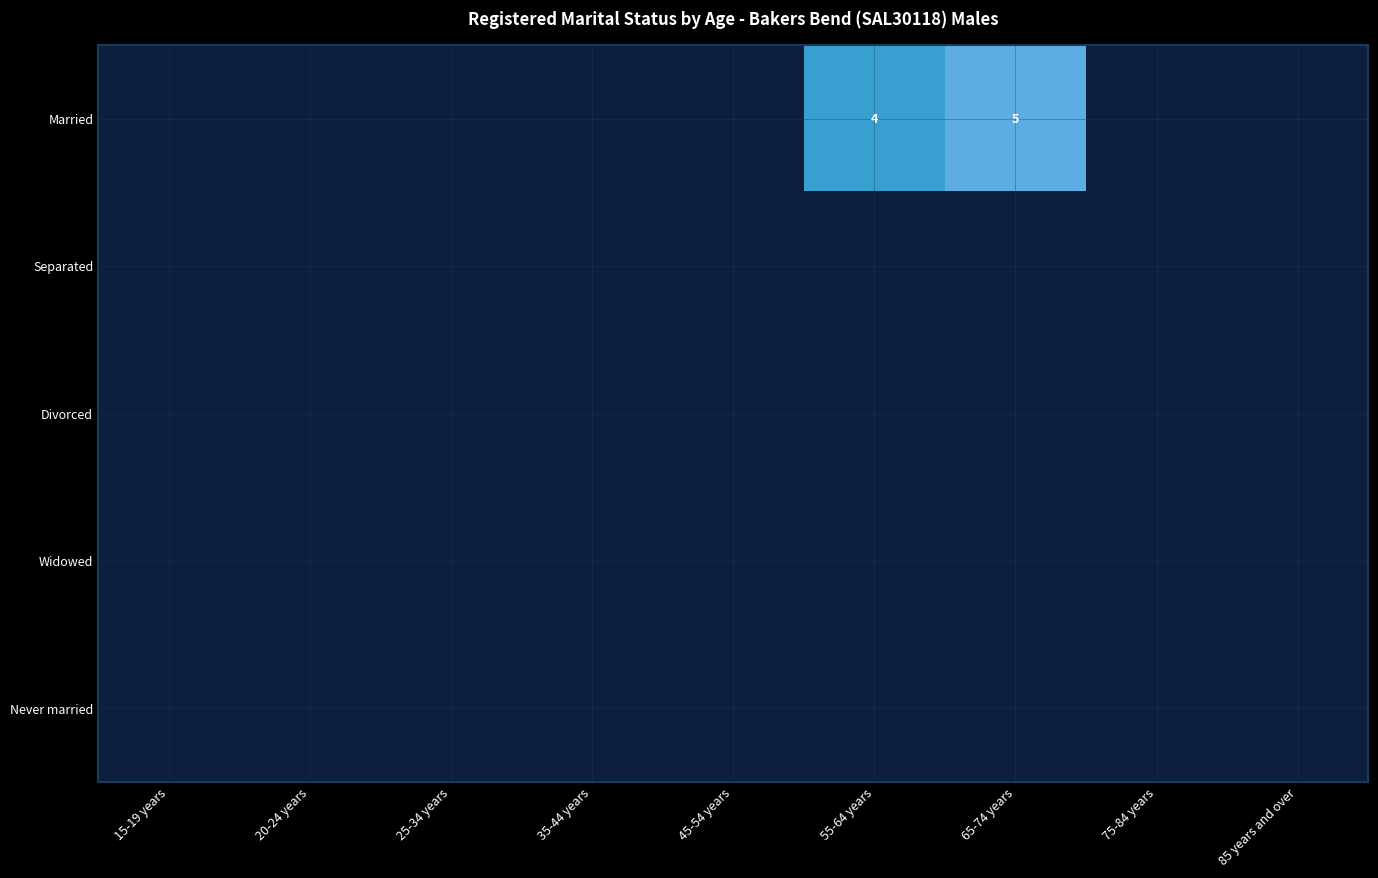

The value of Married at 55-64 years is 4. True or false?

True